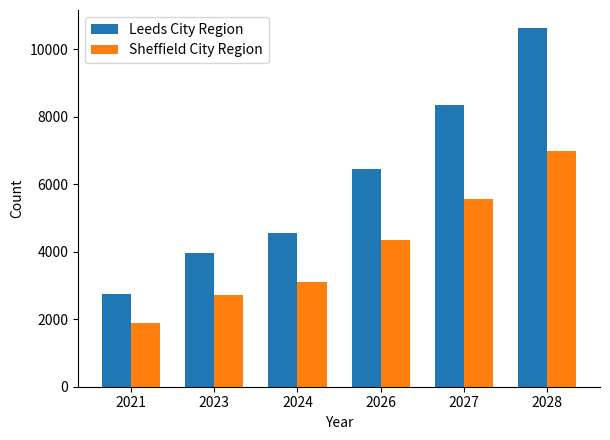

What is the difference between the Leeds City Region values at 2027 and 2023?

4382